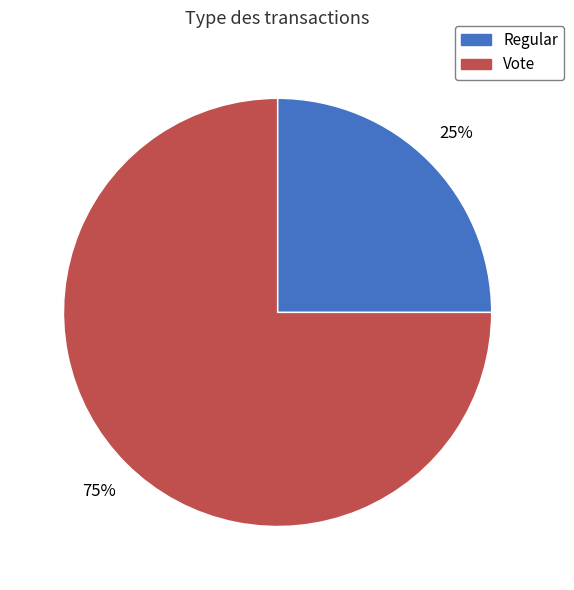

What is the majority slice?

Vote